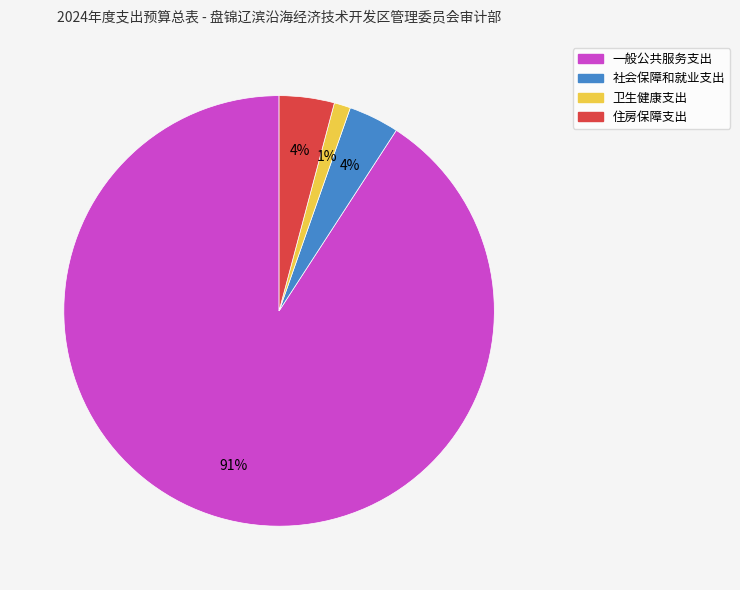

How many segments does this pie chart have?

4